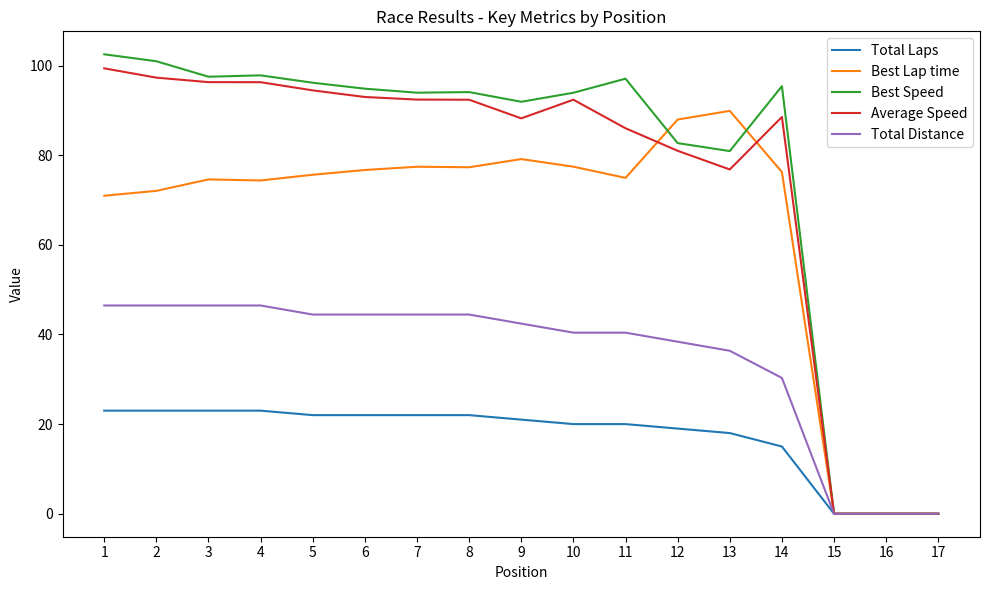

What is the approximate value of Best Lap time at 13?

89.9